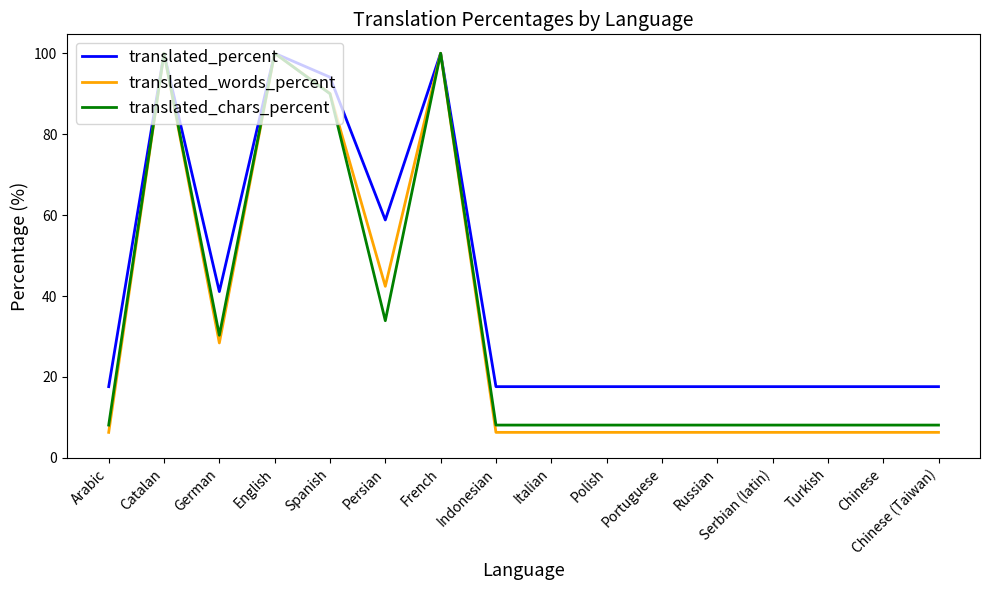

What is the total value across all series at Chinese?

32.0